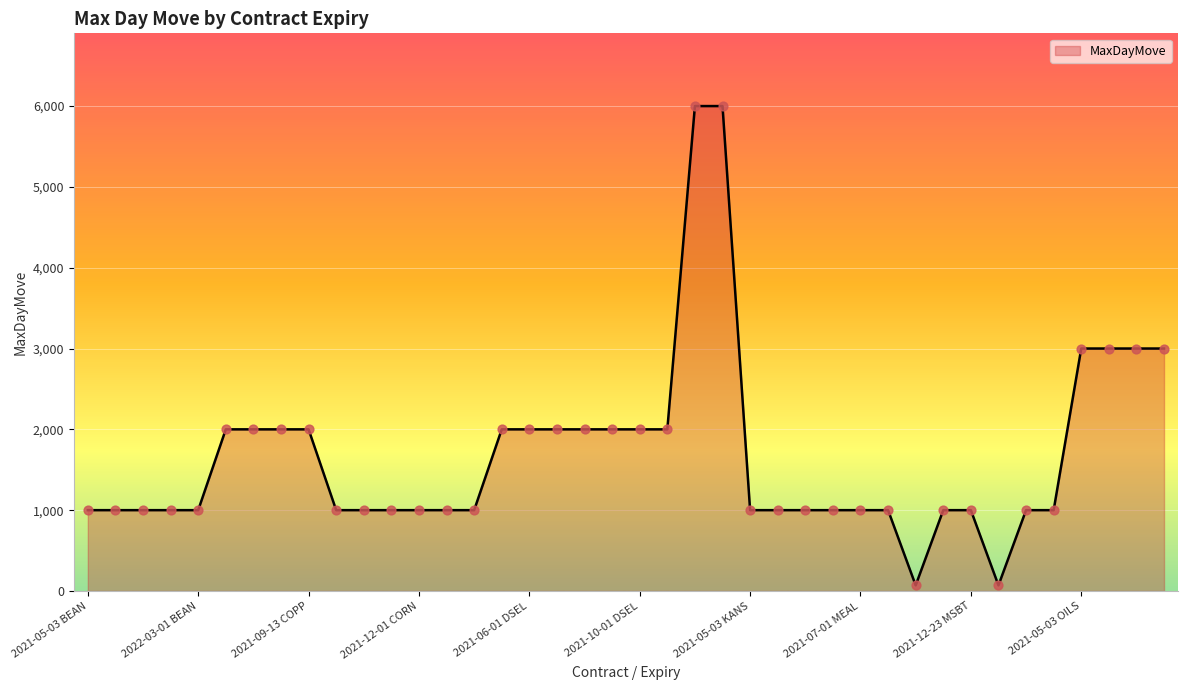

What is the difference between the maximum and minimum values?

5930